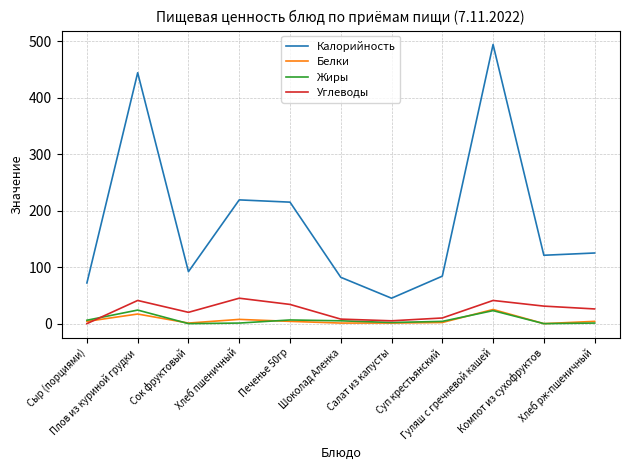

Which series has the largest range (max minus min)?

Калорийность